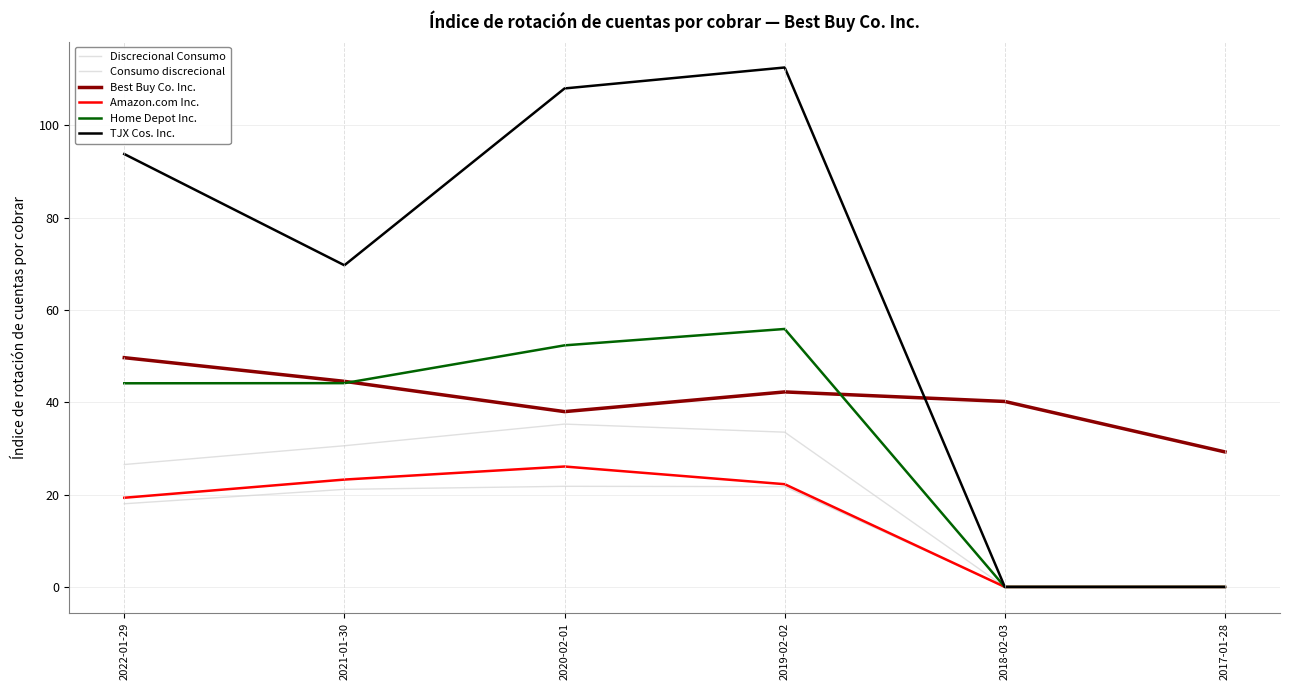

The Amazon.com Inc. series shows 19.3 at 2022-01-29. True or false?

True